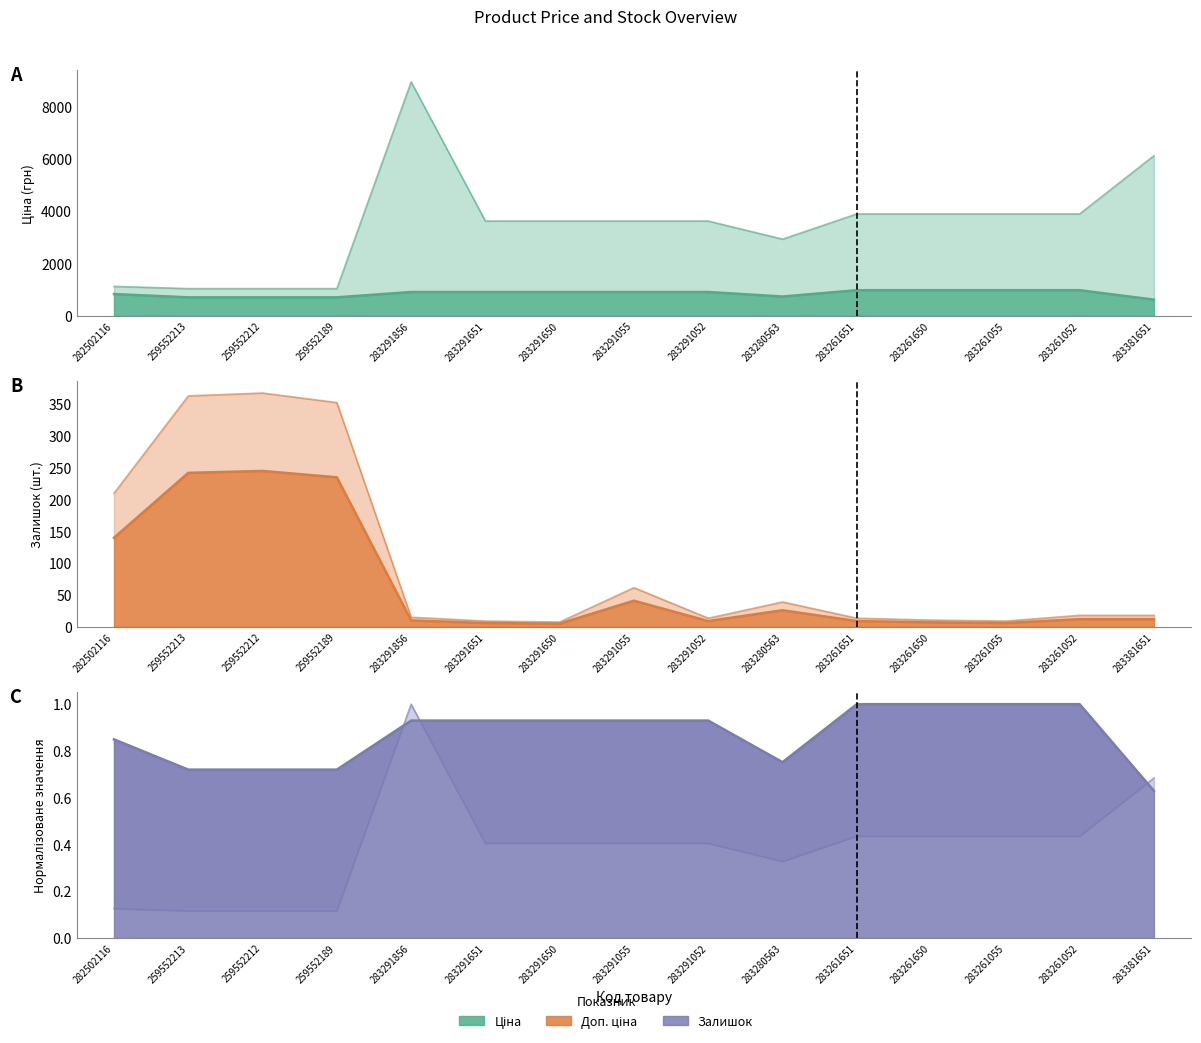

How many interior local peaks does the Доп. ціна series have?

1